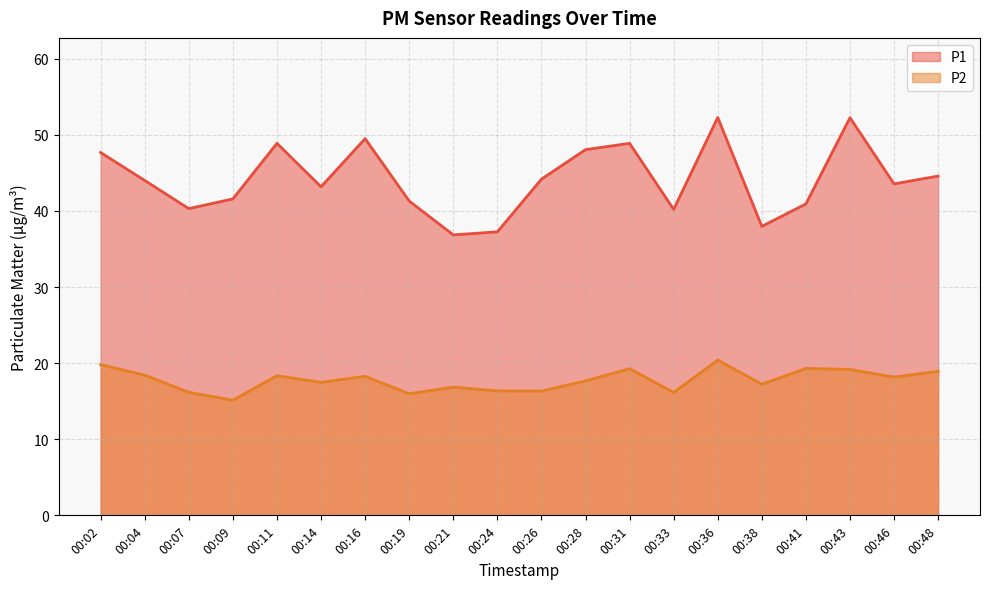

In P2, how many points are higher than both neighbors (excluding endpoints)?

6